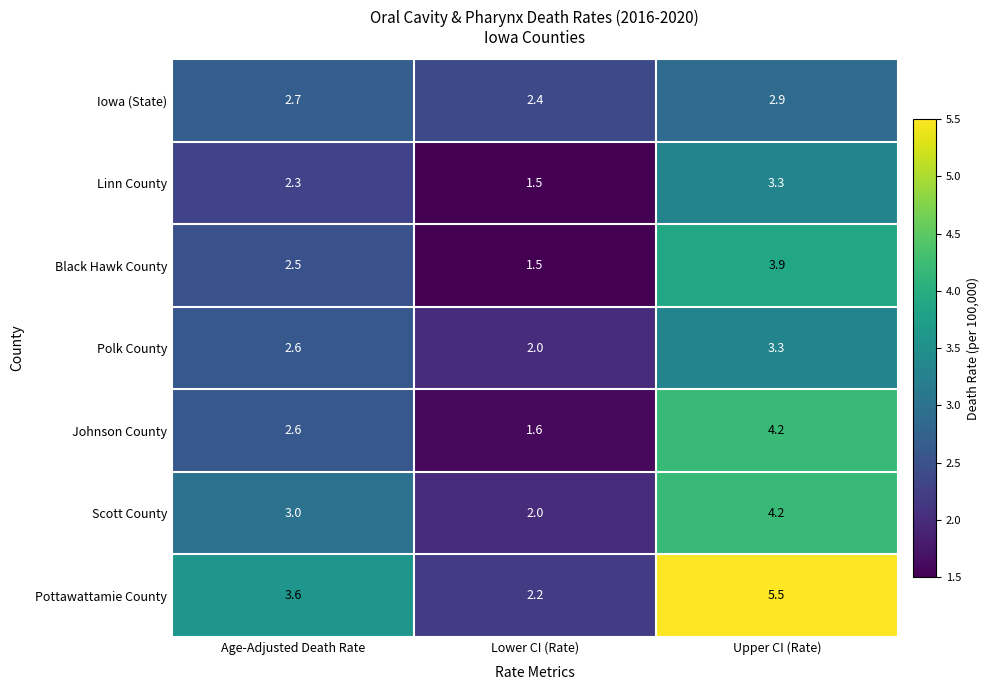

What is the total value across all series at Lower CI (Rate)?

13.2